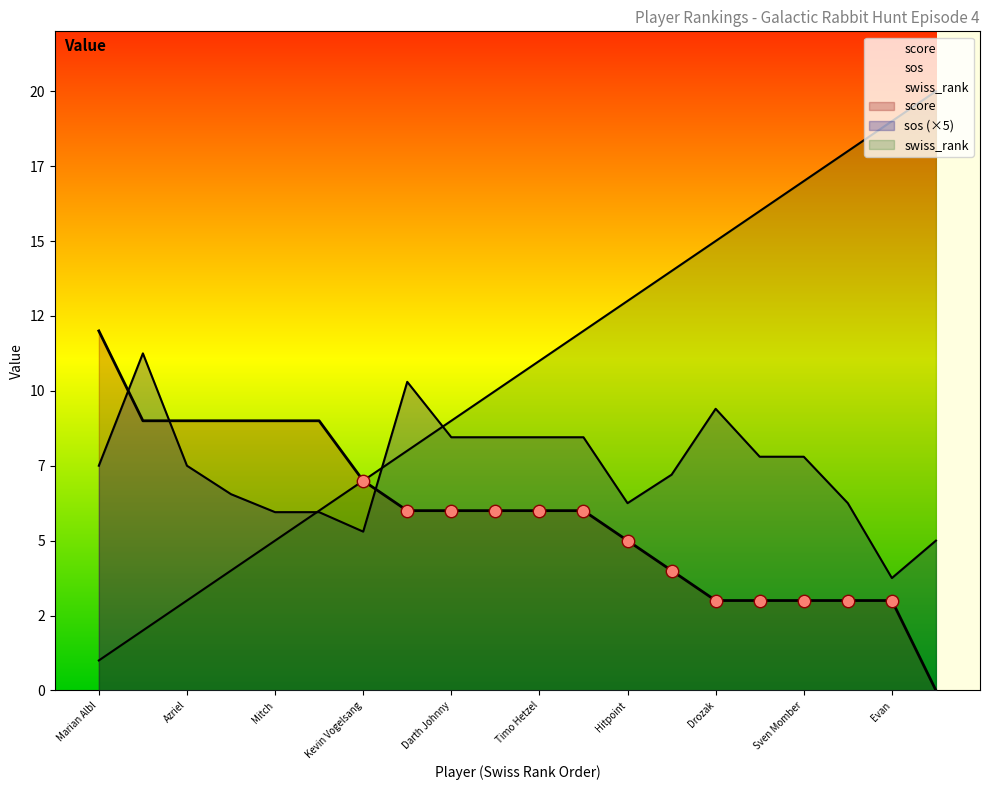

What are all the series names shown in the legend?

swiss_rank, sos, score